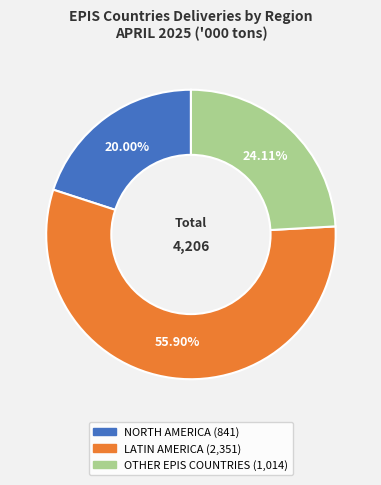

To the nearest percent, what is the average slice percentage?

33%